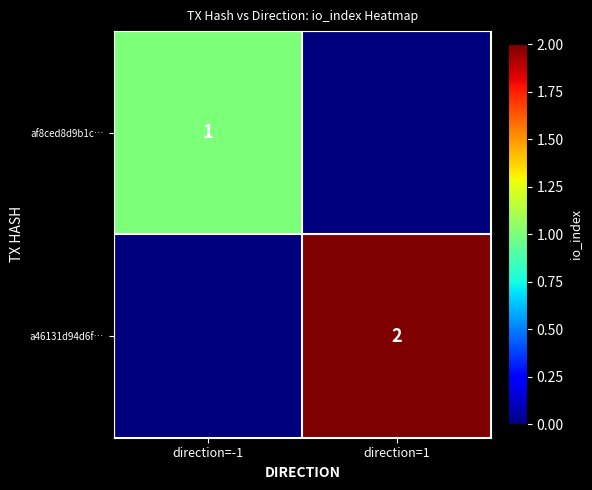

The af8ced8d9b1c… series shows 1 at direction=-1. True or false?

True